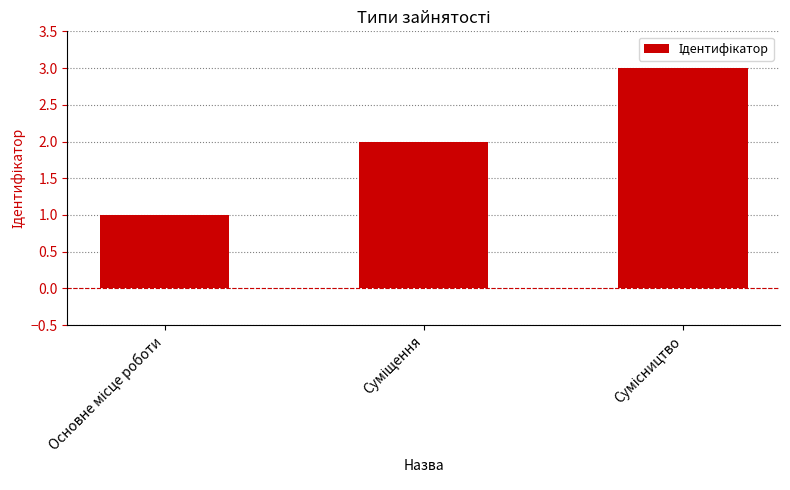

What is the greatest value displayed?

3